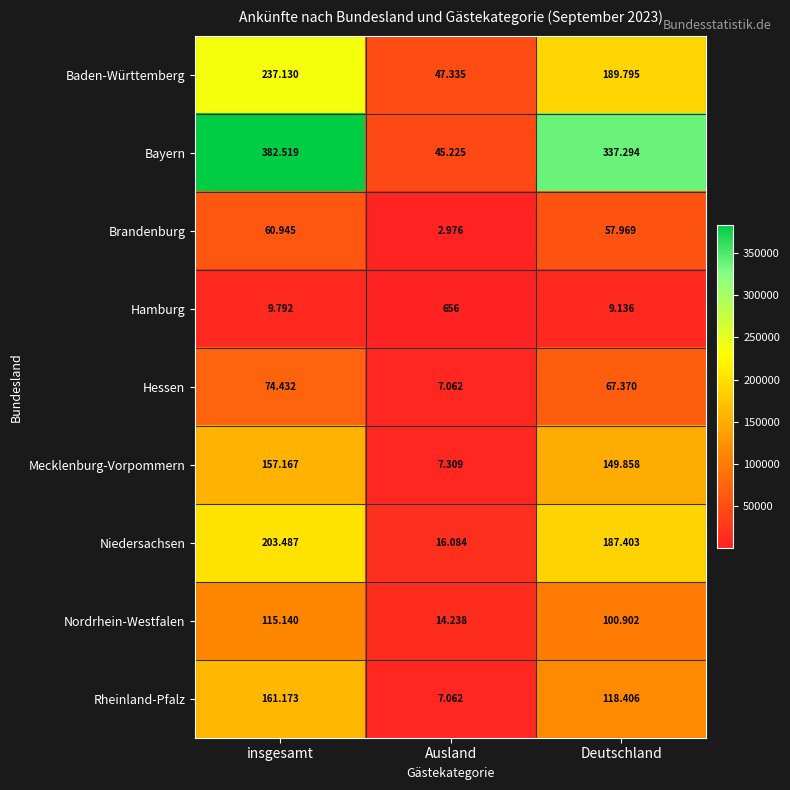

Rank the series by their maximum value, from lowest to highest.

Hamburg, Brandenburg, Hessen, Nordrhein-Westfalen, Mecklenburg-Vorpommern, Rheinland-Pfalz, Niedersachsen, Baden-Württemberg, Bayern